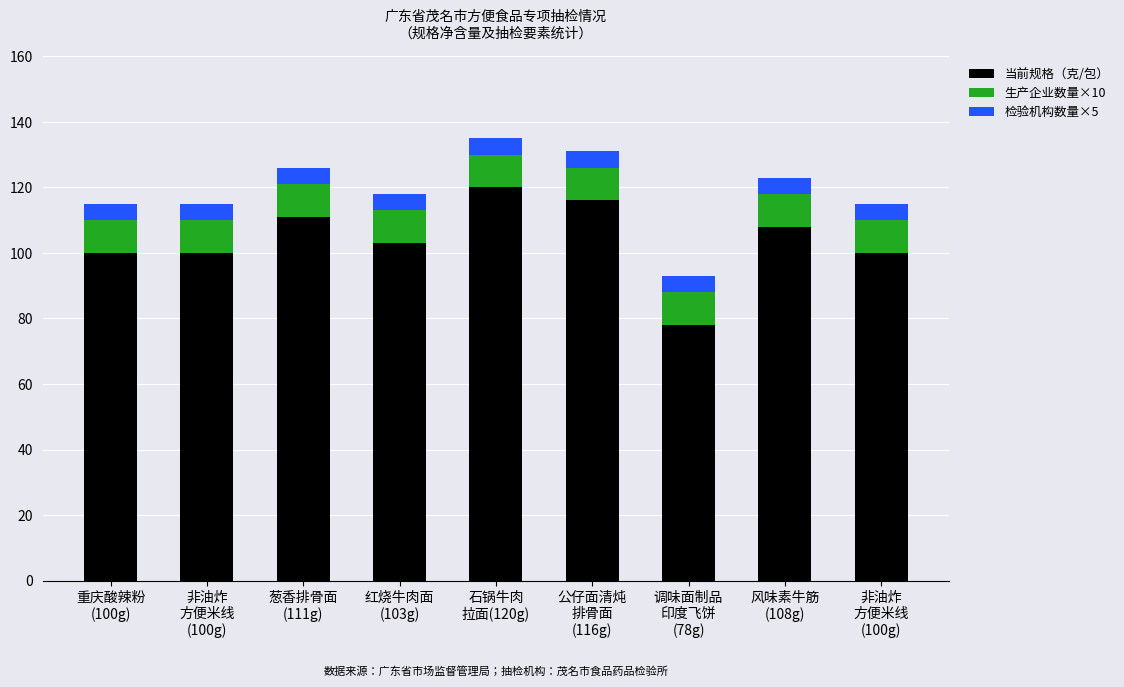

Which series has the largest range (max minus min)?

当前规格（克/包）